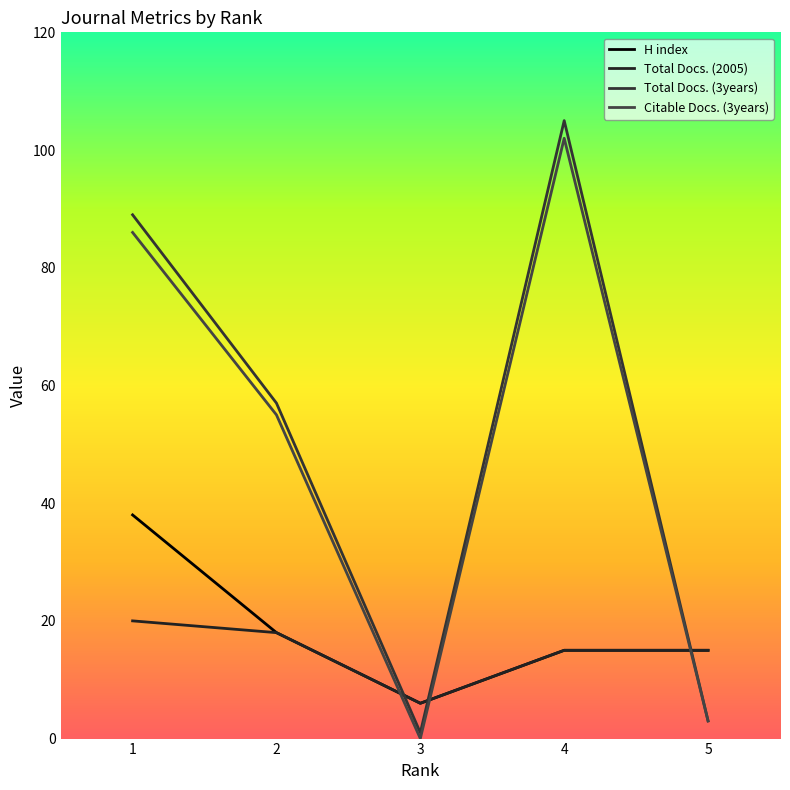

Where do Total Docs. (2005) and Citable Docs. (3years) first cross each other?

2 and 3